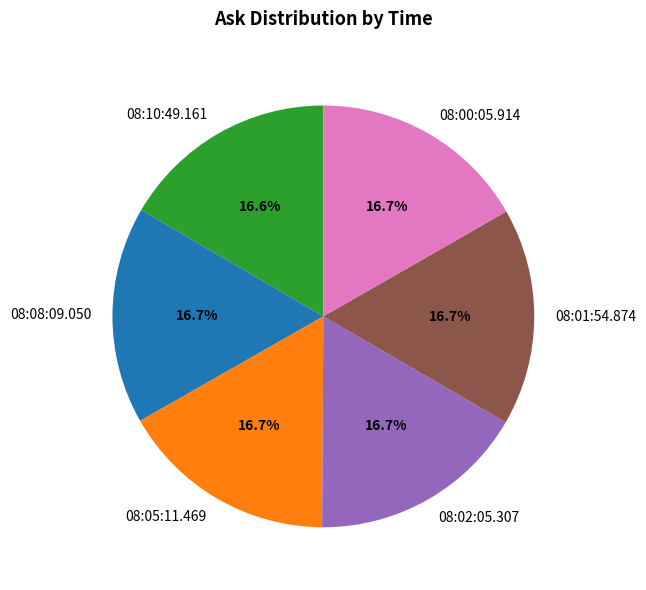

What portion of the pie excludes 08:08:09.050?

83.3%